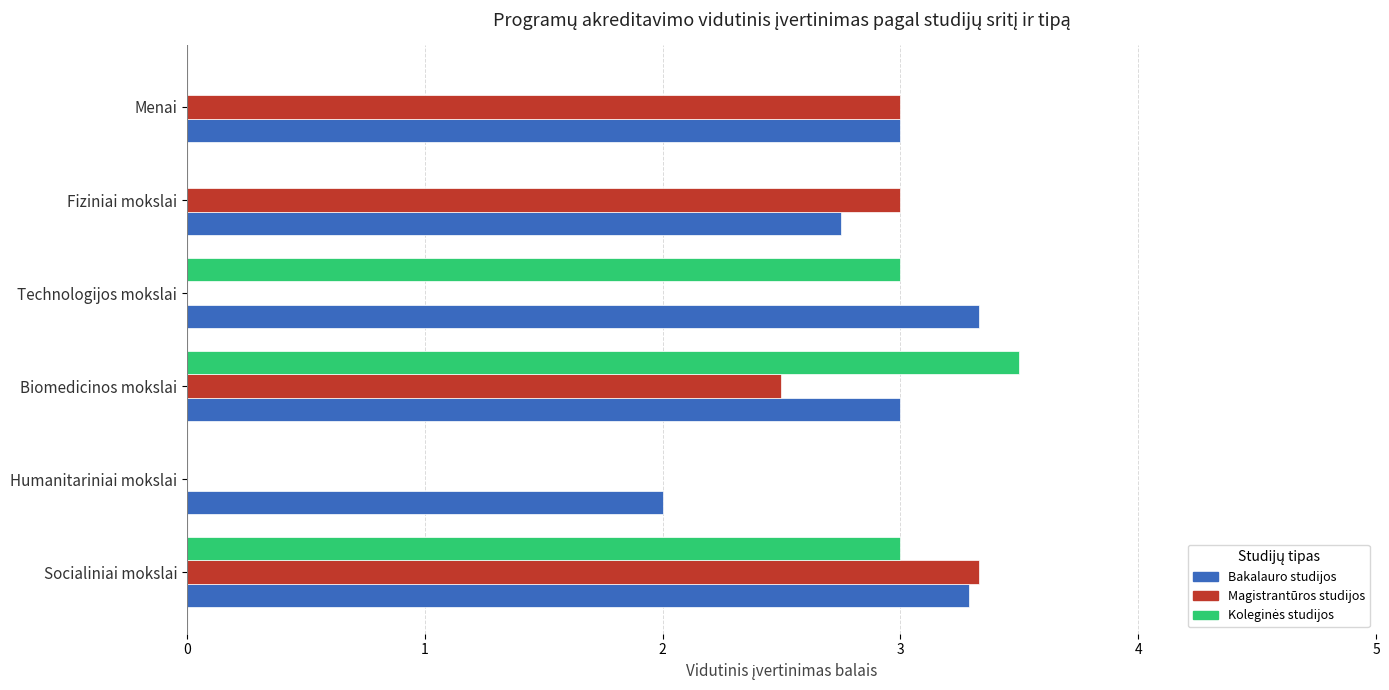

Is it true that Bakalauro studijos equals 1.1 at Socialiniai mokslai?

False